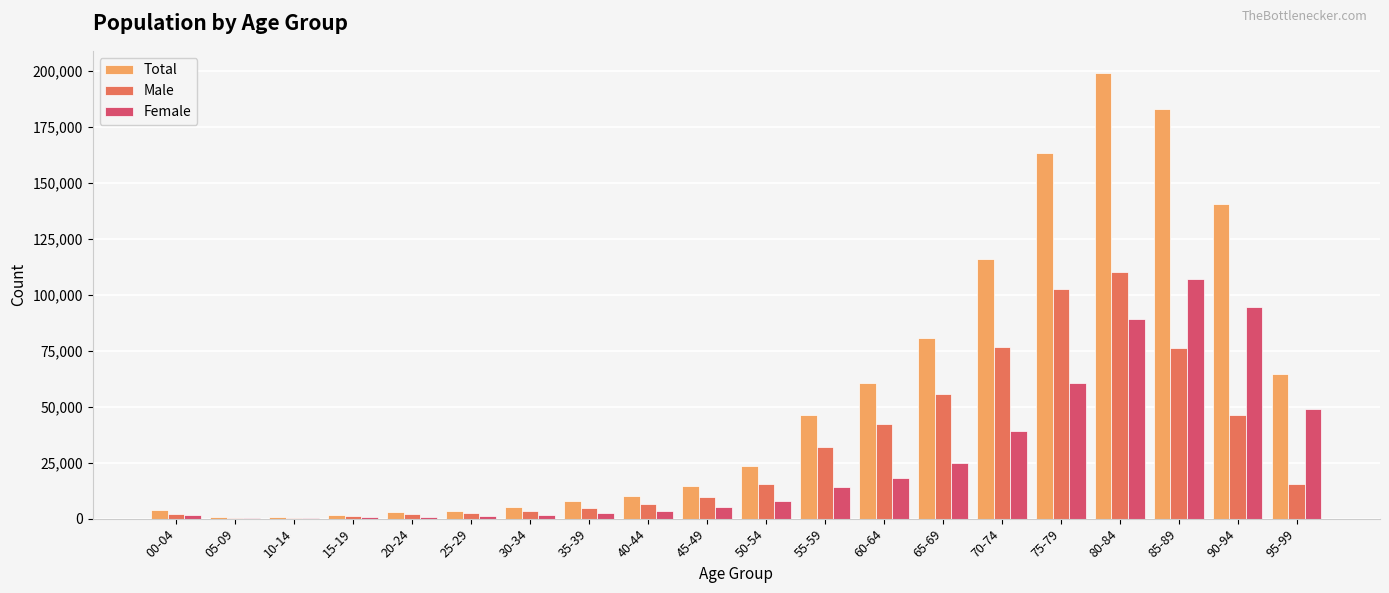

How many categories are shown in the chart?

20